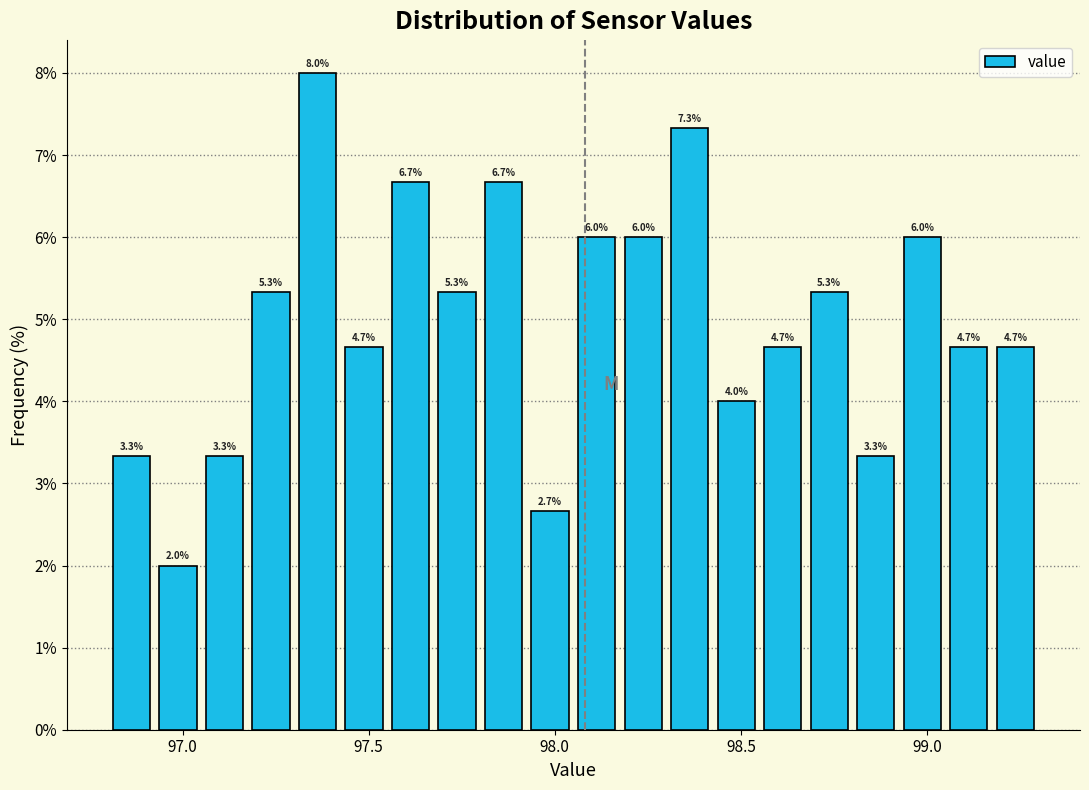

Around what value on the x-axis is the tallest bar? Give the approximate position of its centre, as read against the axis.

97.35